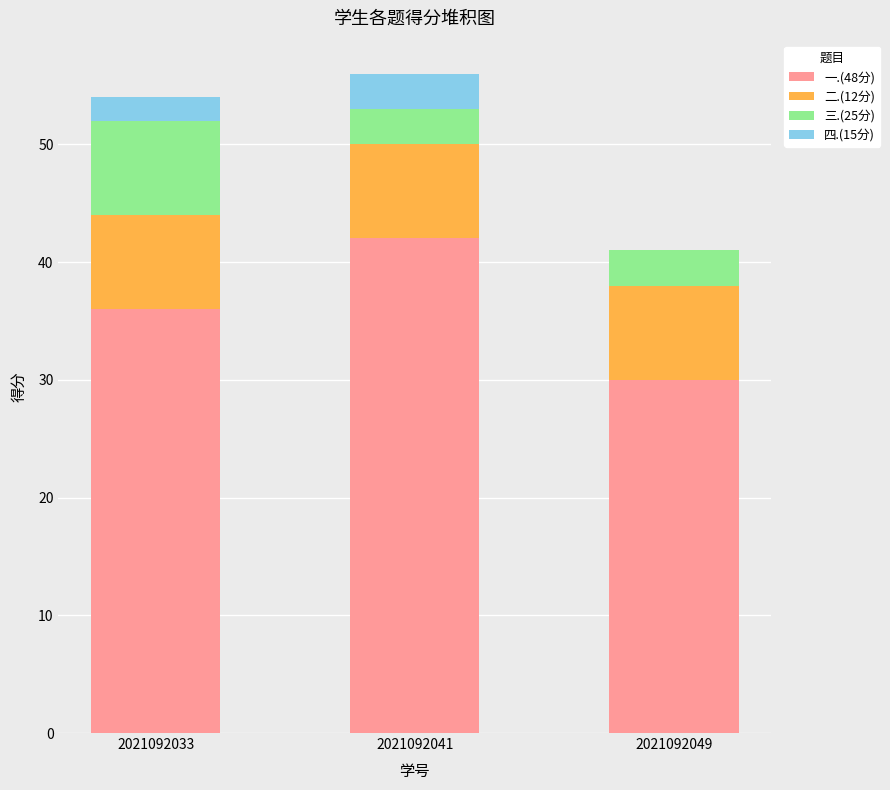

What is the total value across all series at 2021092033?

54